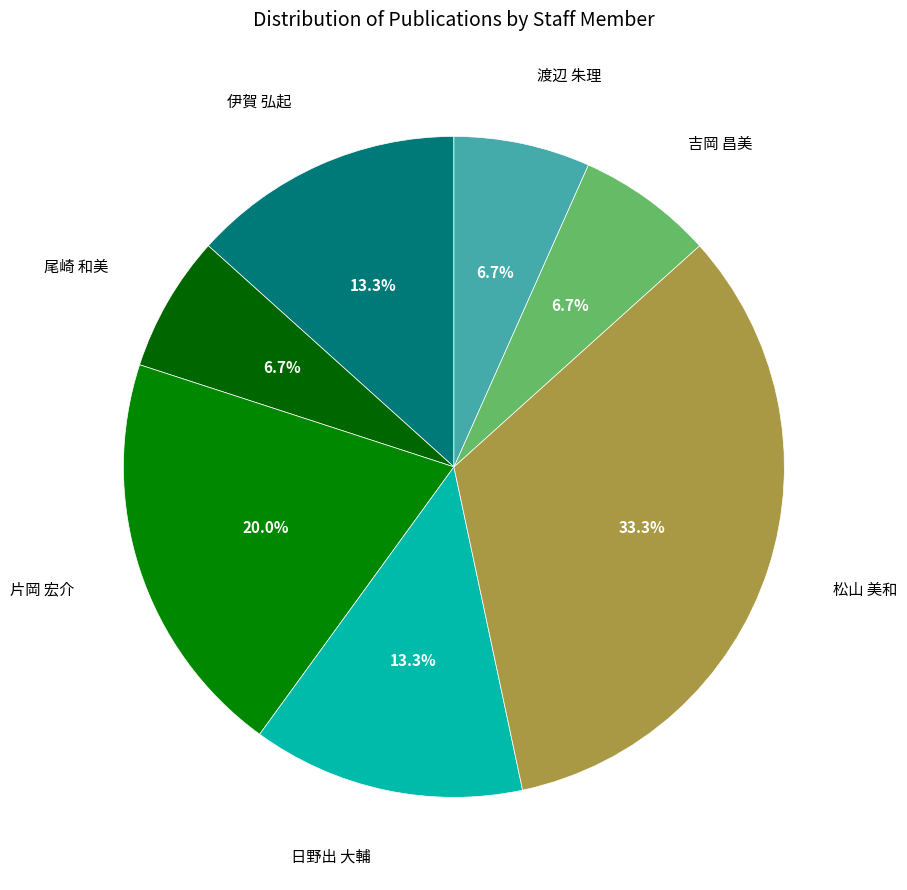

How many segments does this pie chart have?

7